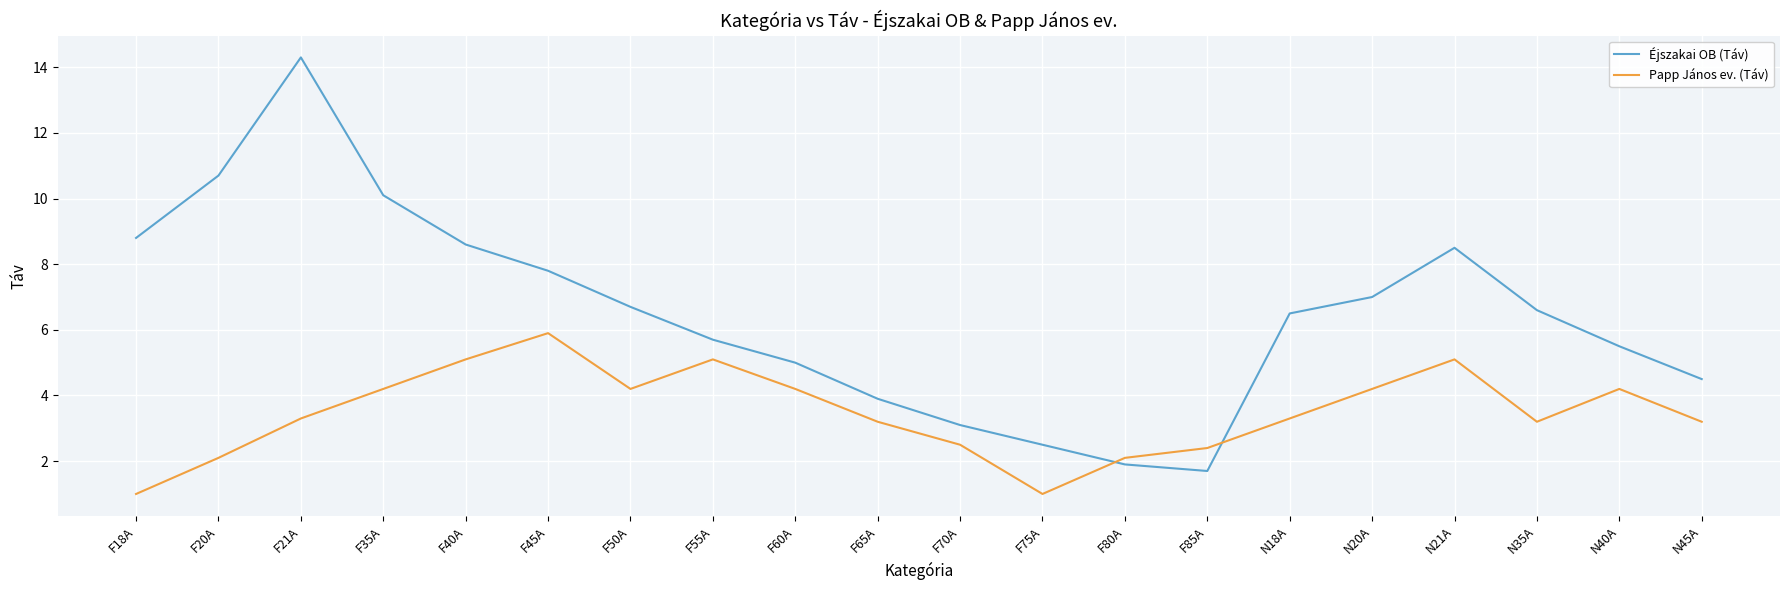

Rank the series by their average value, from lowest to highest.

Papp János ev. (Táv), Éjszakai OB (Táv)